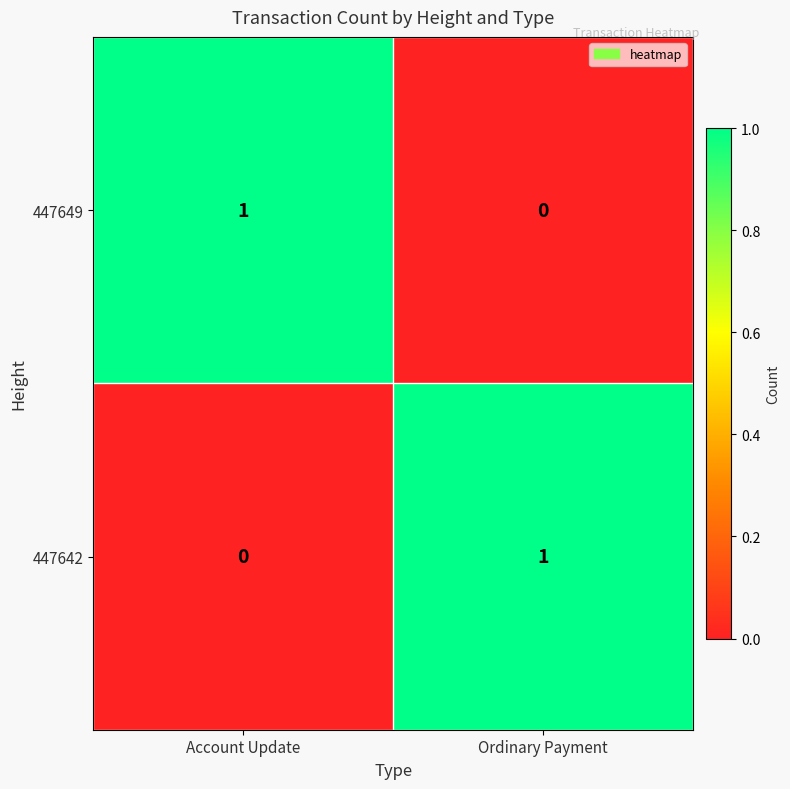

How many data points in 447642 are less than 1?

1